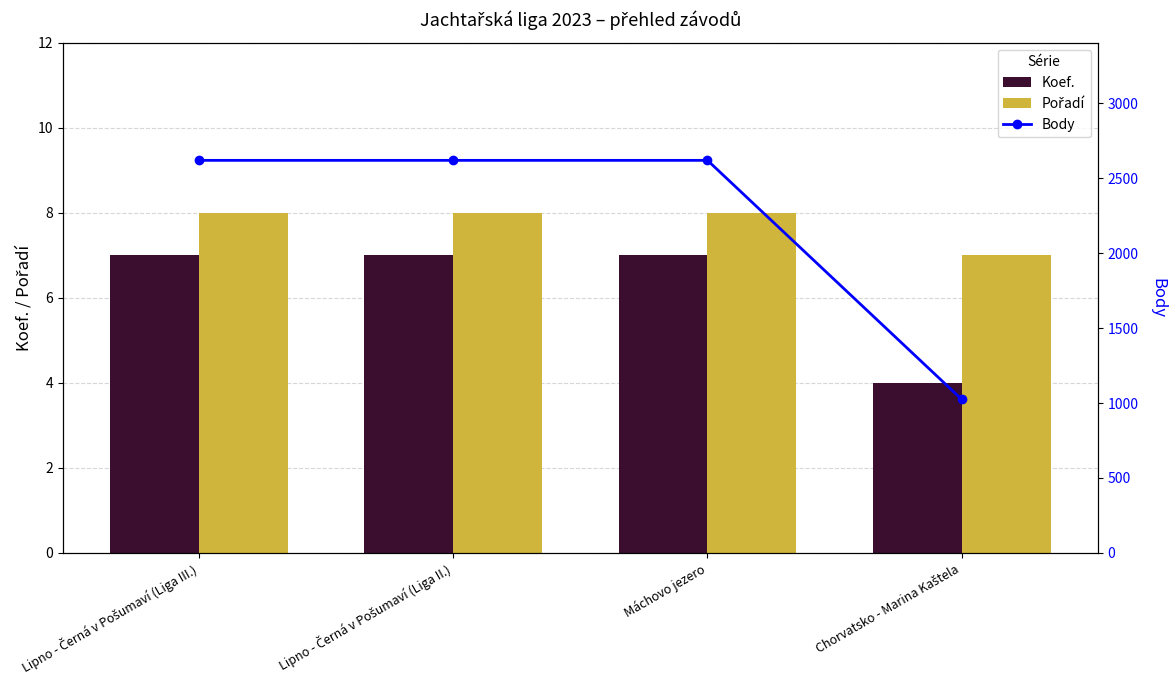

Which series has the largest total across all categories?

Body